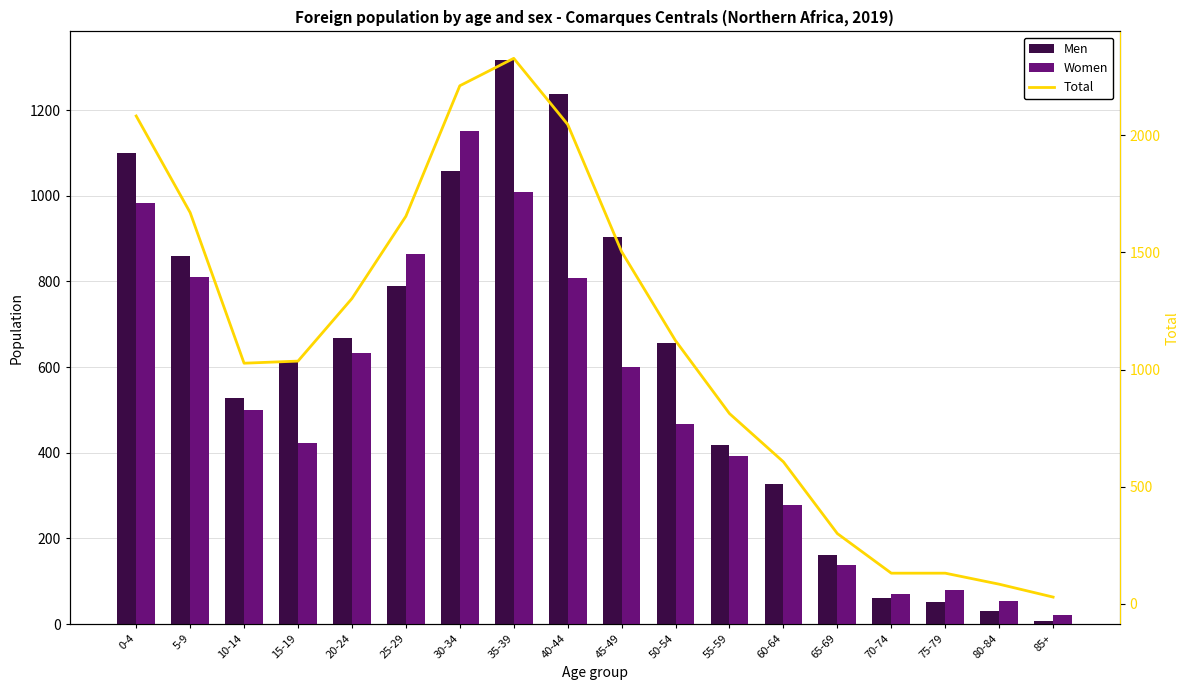

Does the chart contain stacked bars?

No